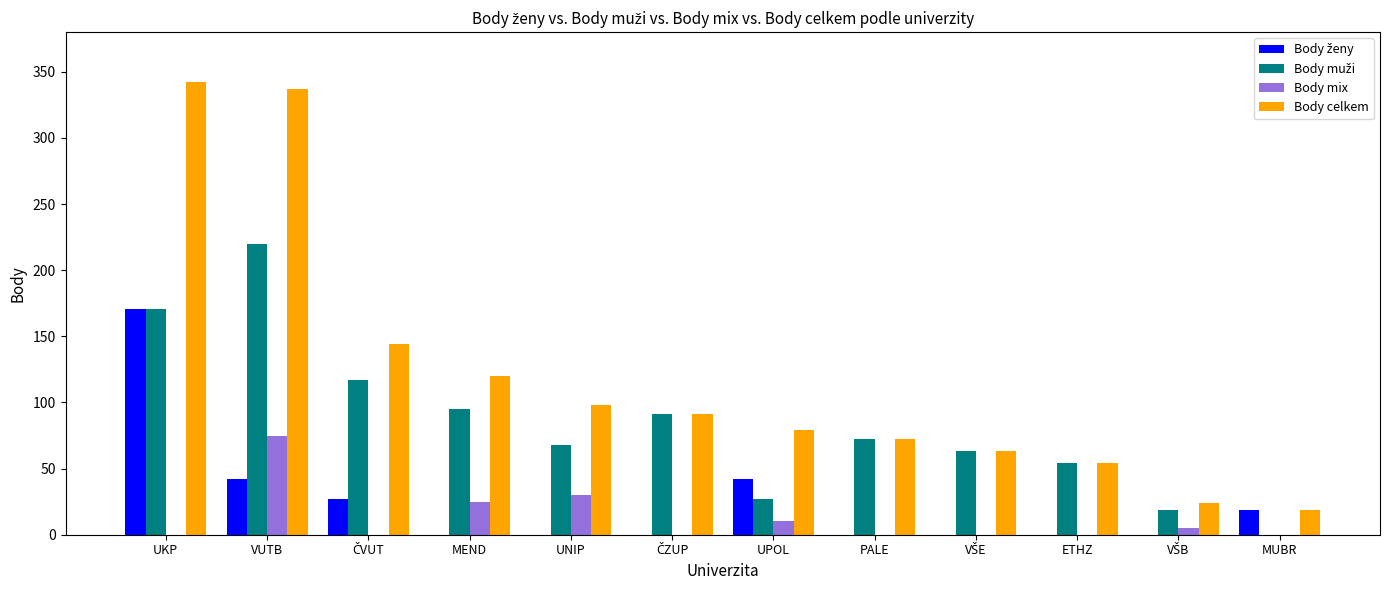

What is the sum of the Body mix values at PALE and VUTB?

75